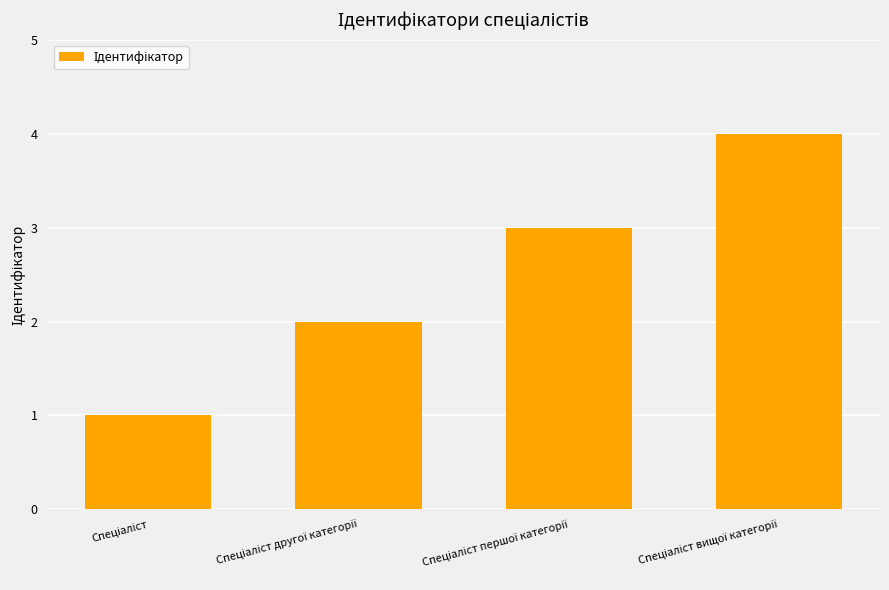

How many bars are there in total?

4